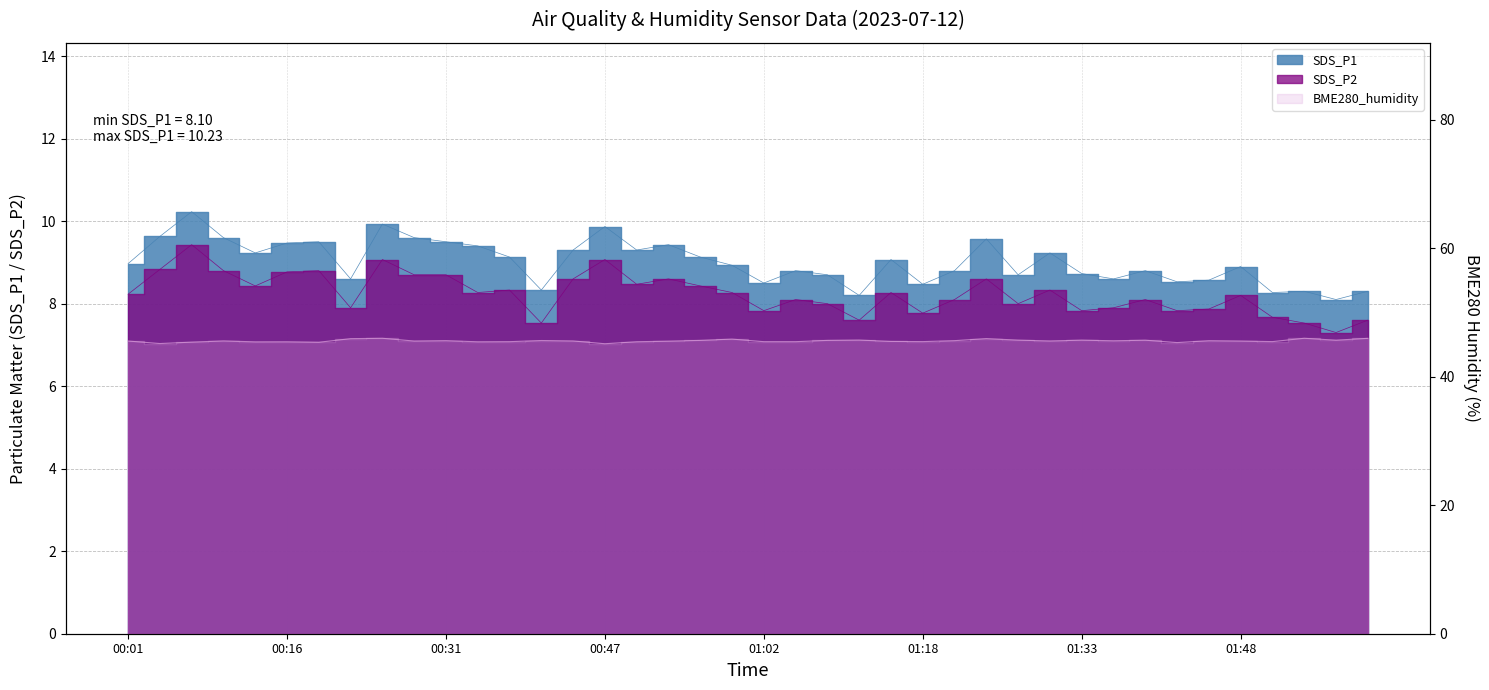

What is the difference between the BME280_humidity values at 00:01 and 00:41?

0.1